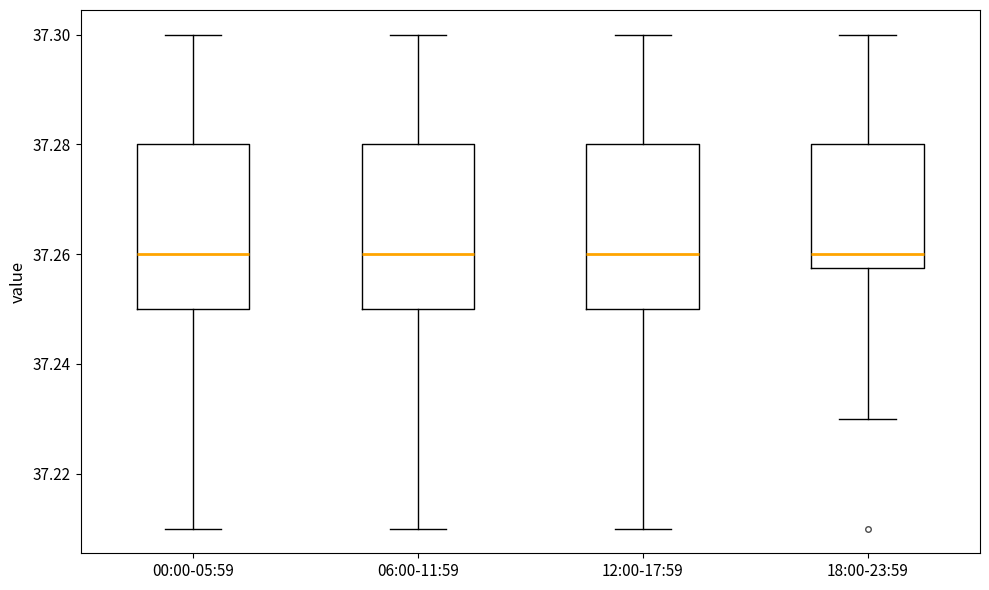

Reading left to right, transcribe this box plot: for each box, give where its median line is, the range the box spans, and where its two whiskers end, as read against the y-axis. The values are not printed on the chart, so give them approximately, as read against the axis.

00:00-05:59: median 37.260, box 37.250 to 37.280, whiskers 37.210 to 37.300
06:00-11:59: median 37.260, box 37.250 to 37.280, whiskers 37.210 to 37.300
12:00-17:59: median 37.260, box 37.250 to 37.280, whiskers 37.210 to 37.300
18:00-23:59: median 37.260, box 37.258 to 37.280, whiskers 37.230 to 37.300